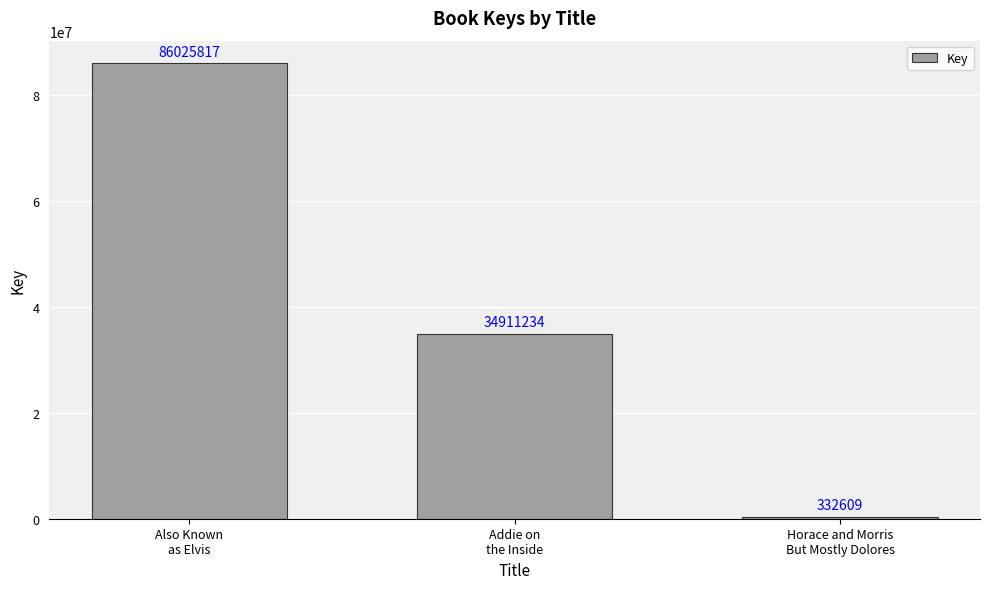

True or false: the data shows 332609 at Horace and Morris
But Mostly Dolores.

True